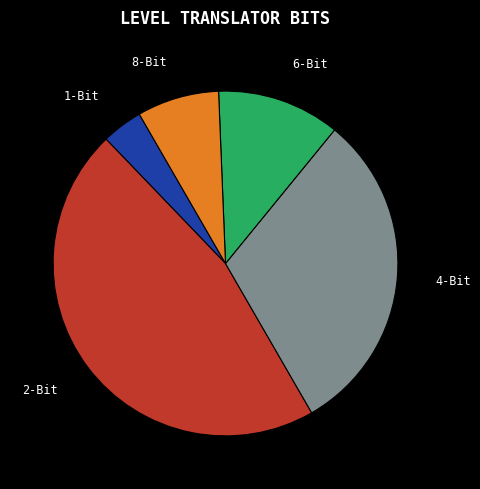

Is there any slice that represents more than half of the pie?

No